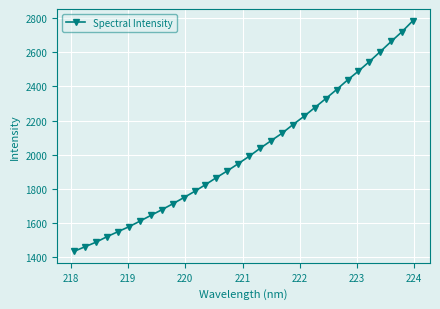

What is the difference between the maximum and second lowest values?

1321.4